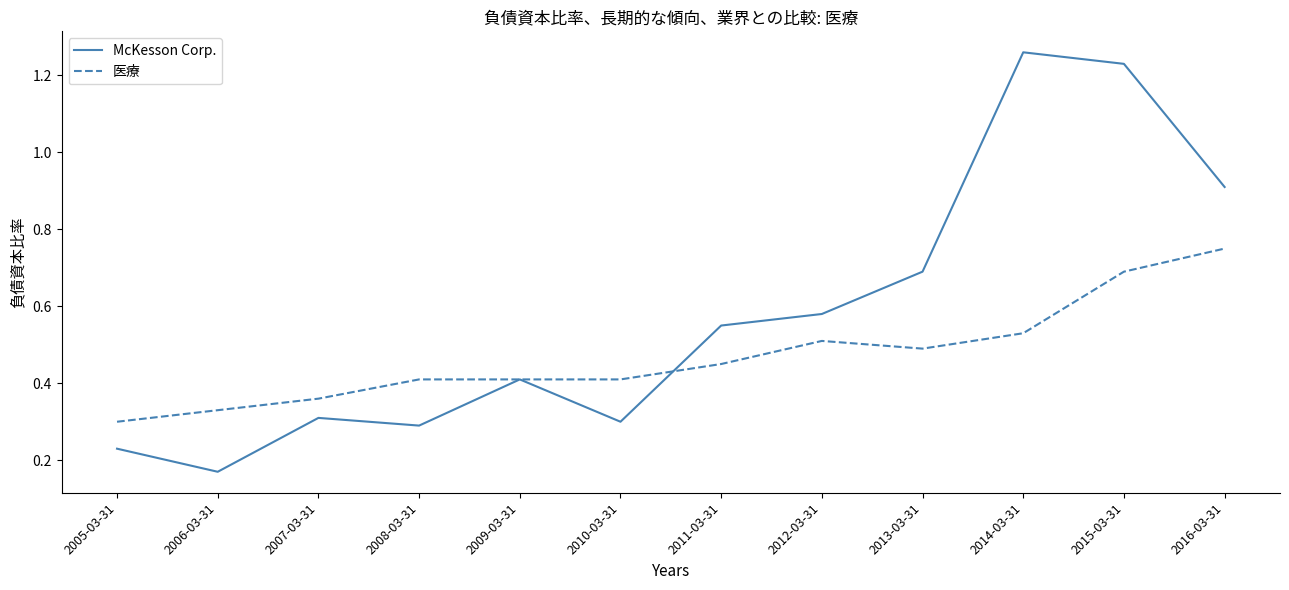

The McKesson Corp. series shows 0.1 at 2006-03-31. True or false?

False